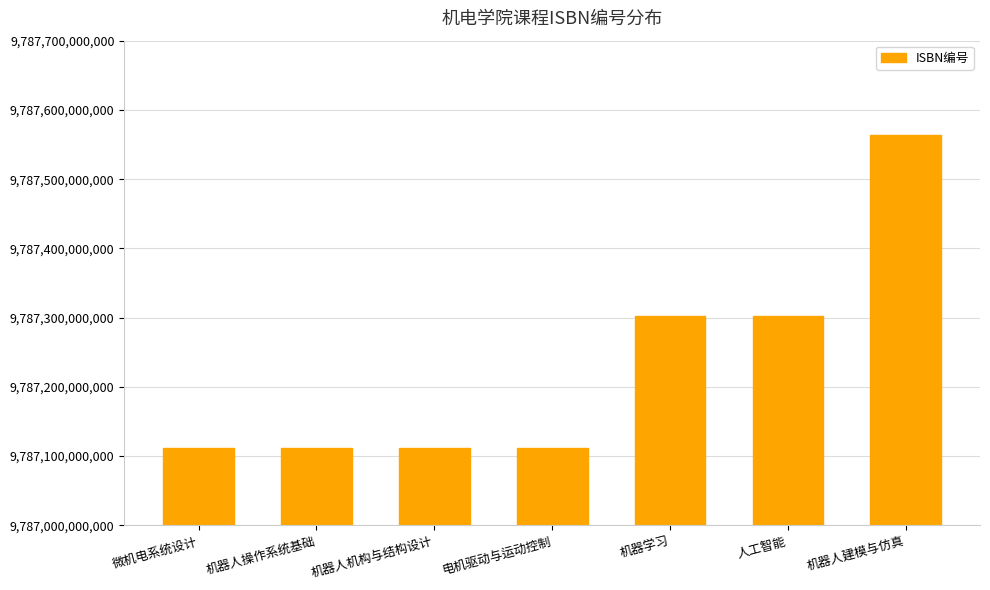

What is the difference between the values at 机器学习 and 机器人机构与结构设计?

190772710